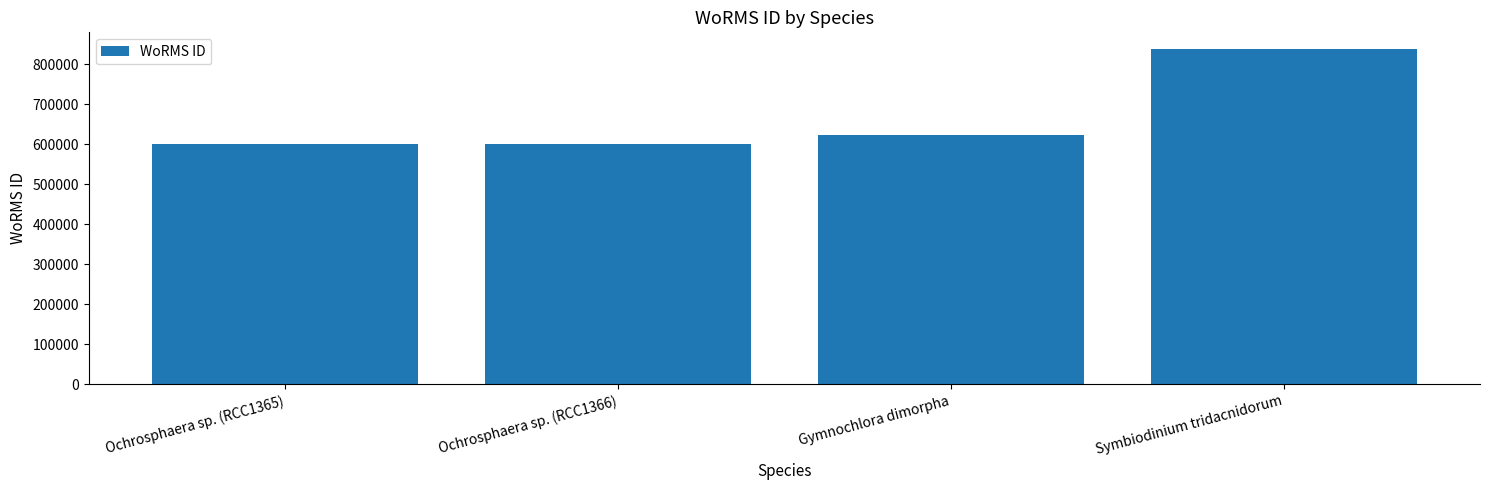

What is the sum of the values at Ochrosphaera sp. (RCC1366) and Ochrosphaera sp. (RCC1365)?

1202296